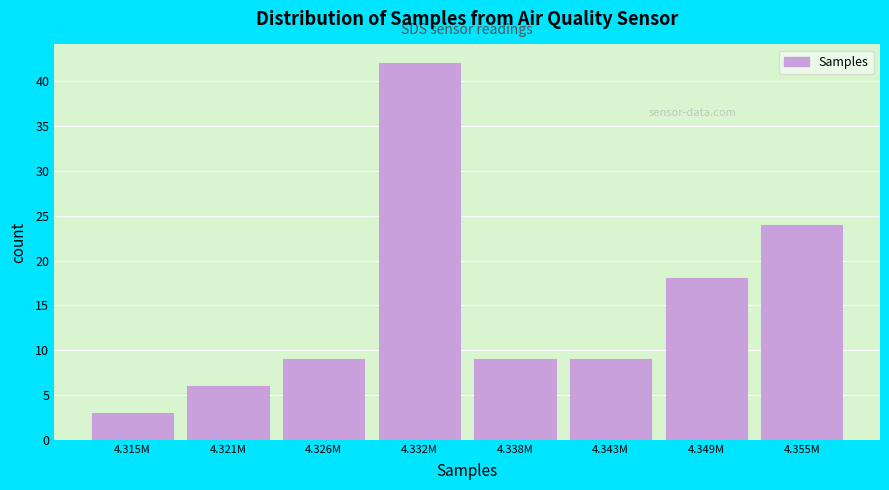

Reading left to right, list all the values displayed in this chart.

3	6	9	42	9	9	18	24